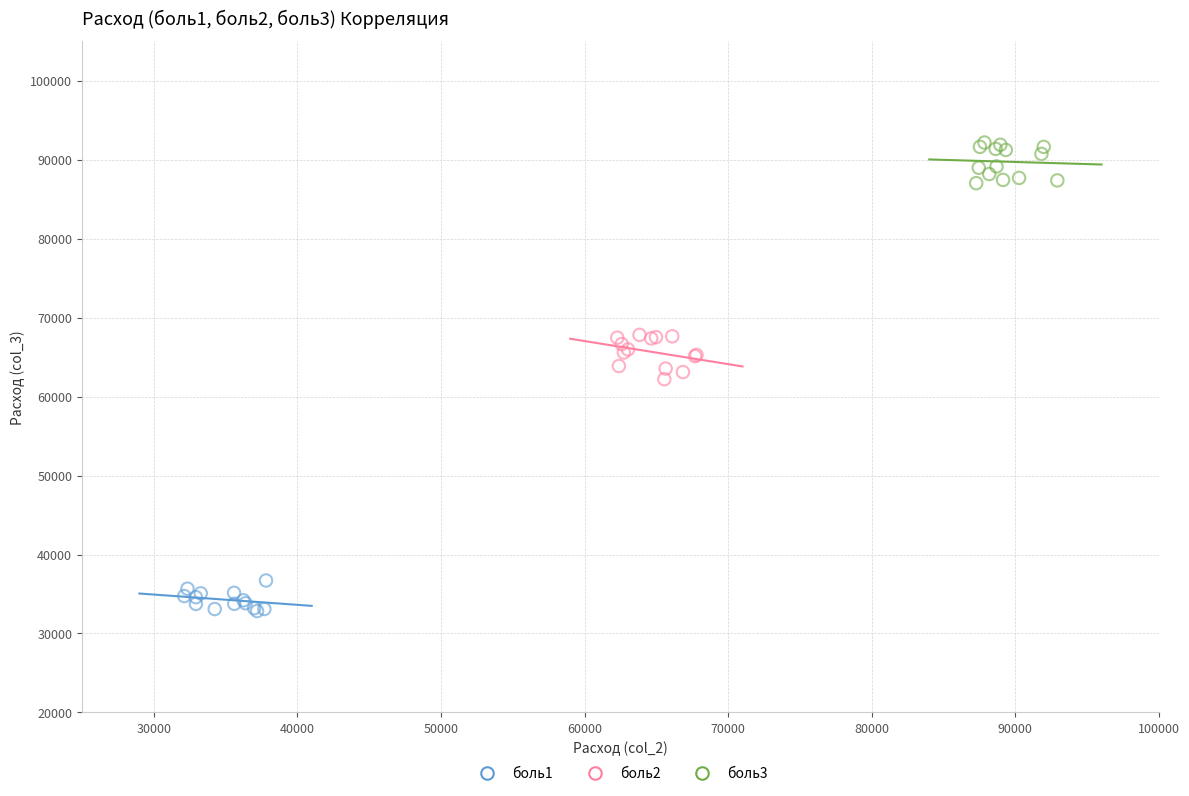

Which series contains the highest Y value?

боль3